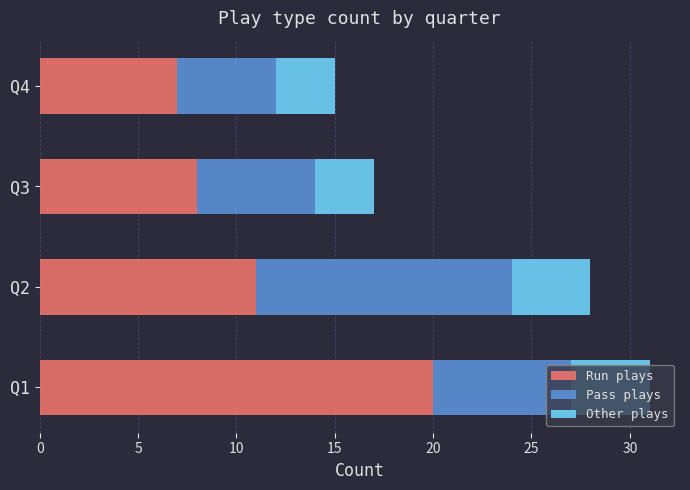

How many categories are shown in the chart?

4